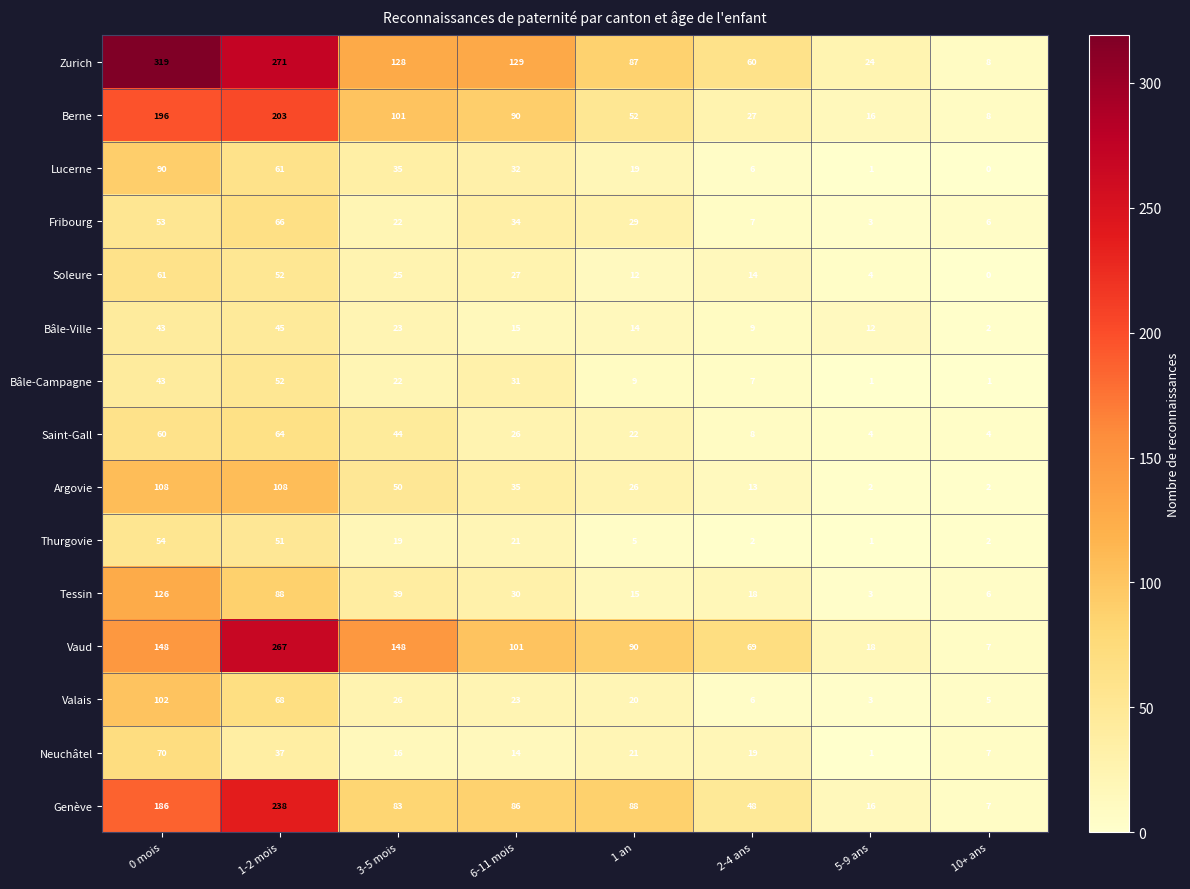

At which label does Berne first exceed 90?

0 mois